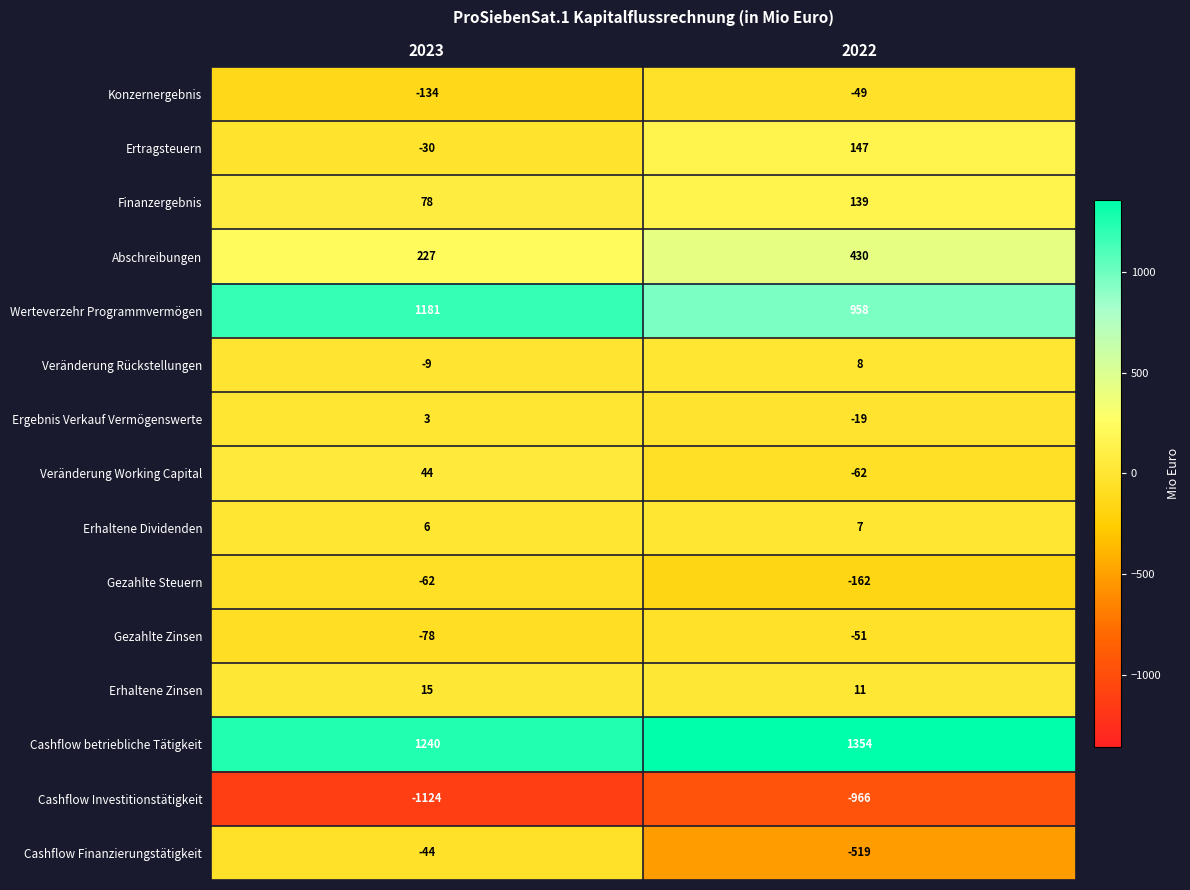

At which label does Abschreibungen reach its peak?

2022